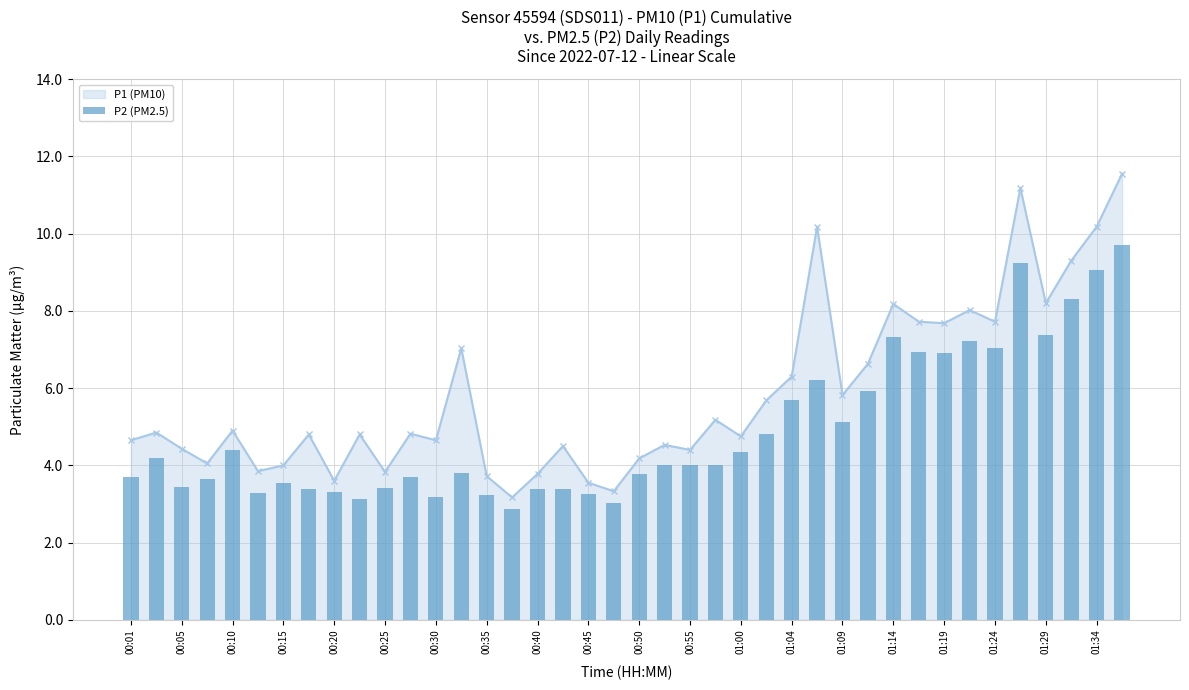

What is the maximum value for P1 (PM10)?

11.6